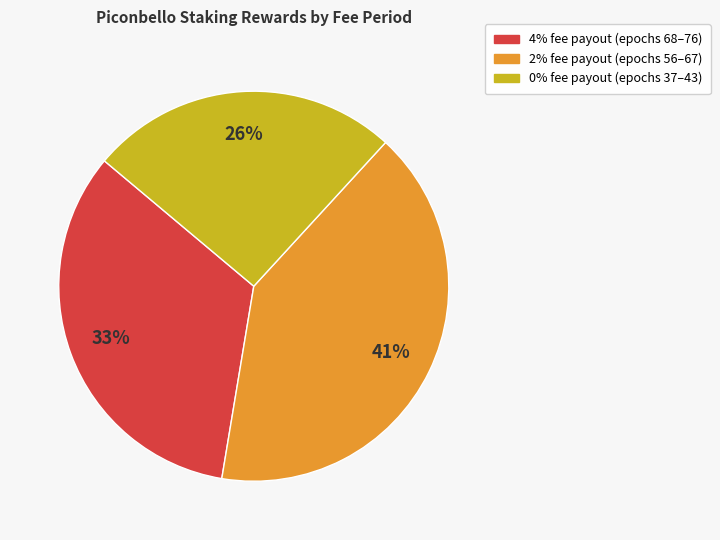

Is there a majority slice in this chart?

No